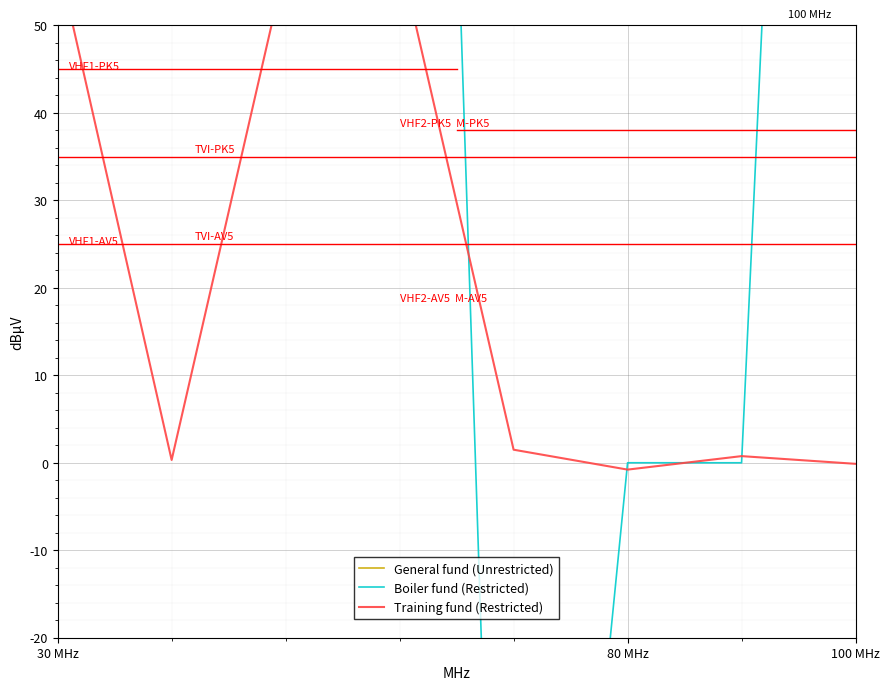

Does the chart display data point markers on the line(s)?

No